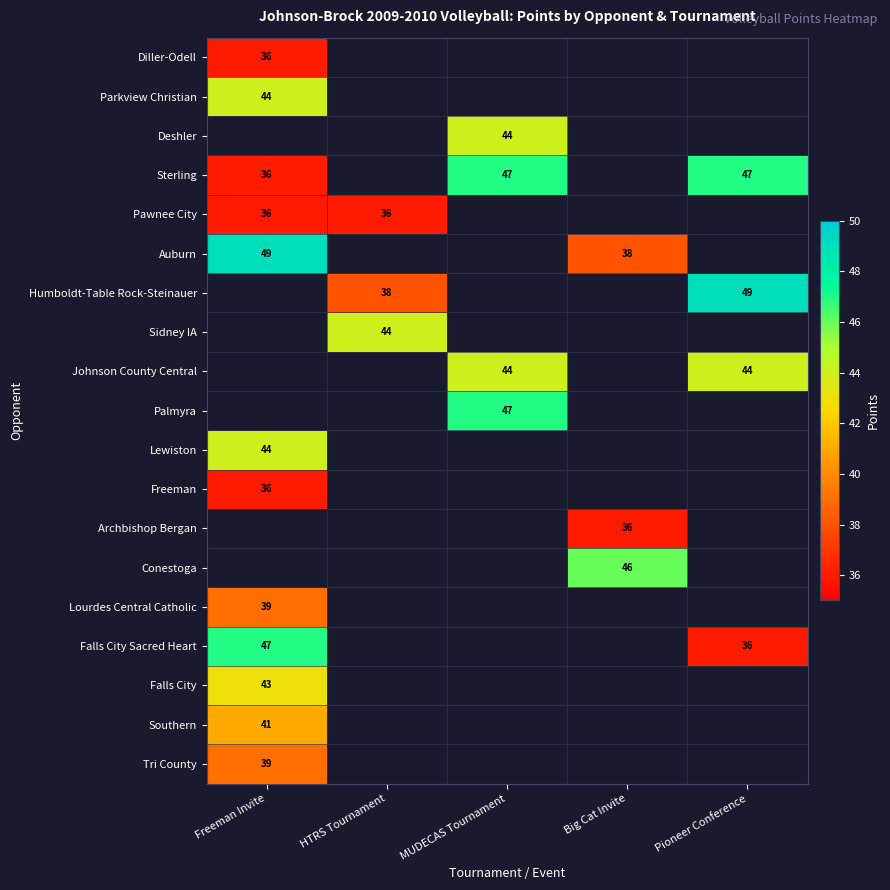

Which series has the largest range (max minus min)?

Sterling